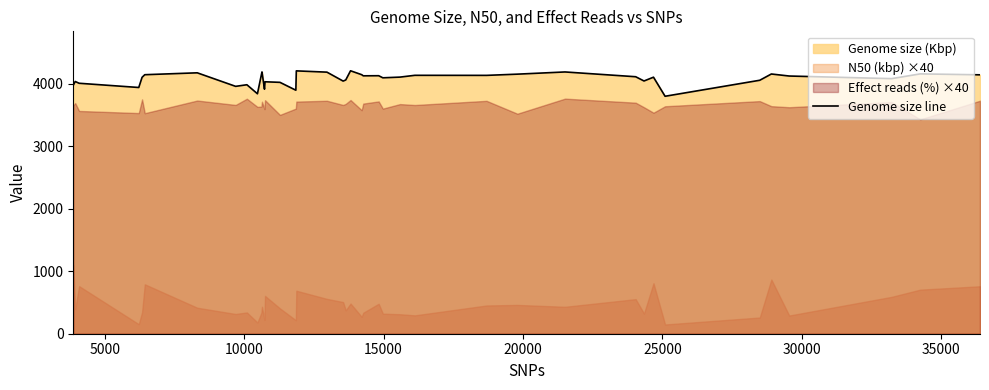

What is the greatest value displayed?

4209.6